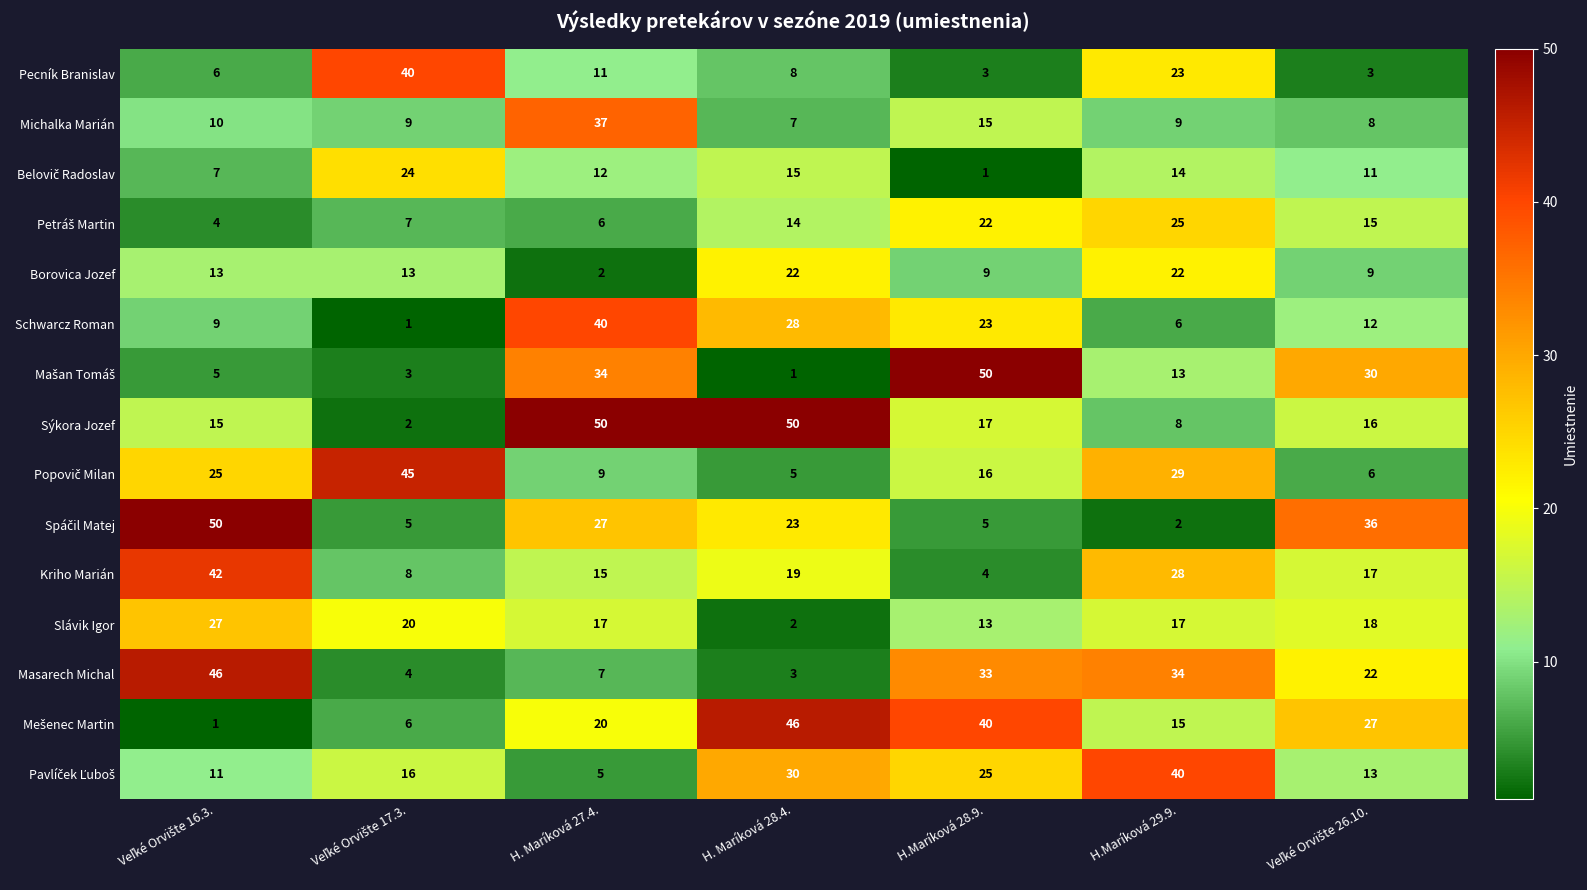

What is the difference between the highest and lowest values at H. Maríková 28.4.?

49